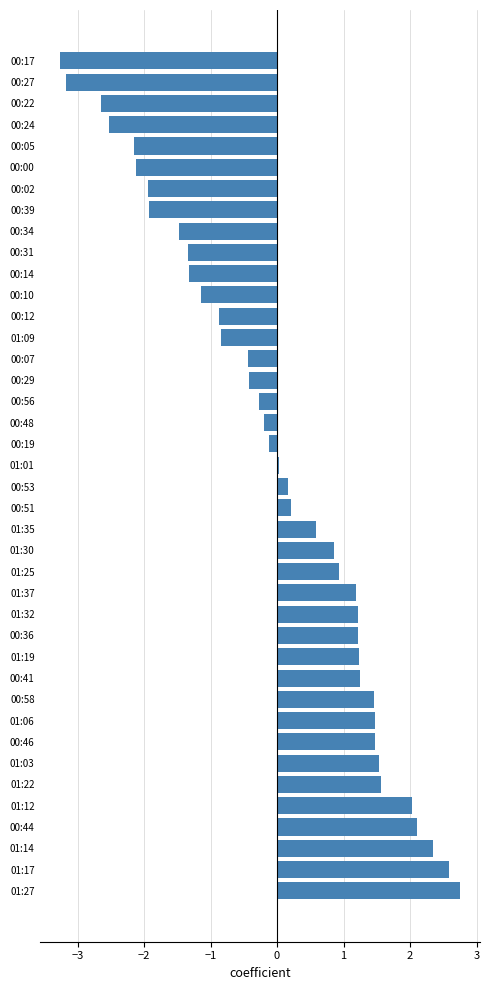

How many data points does each series have?

40